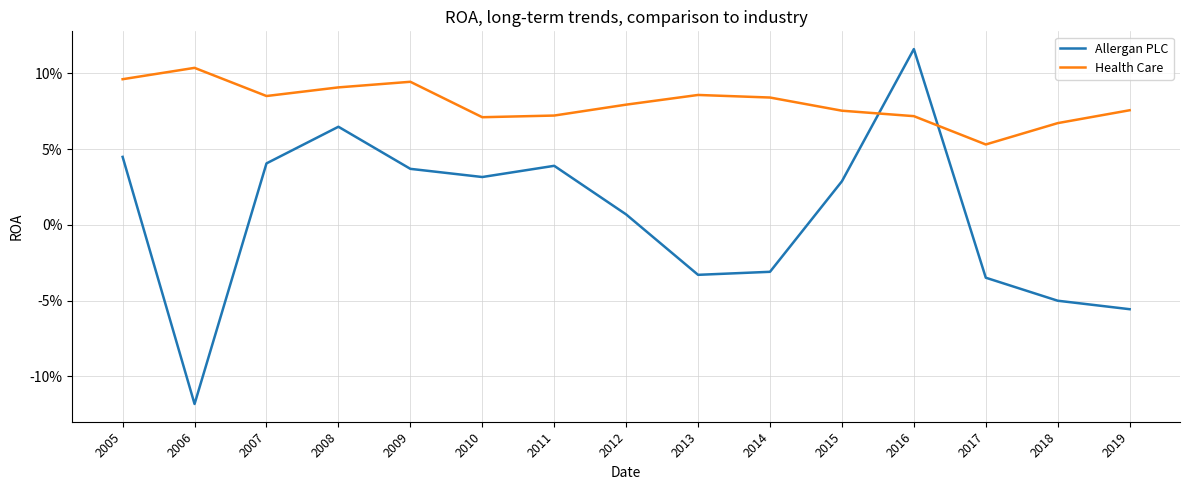

Does the chart have visible grid lines?

Yes